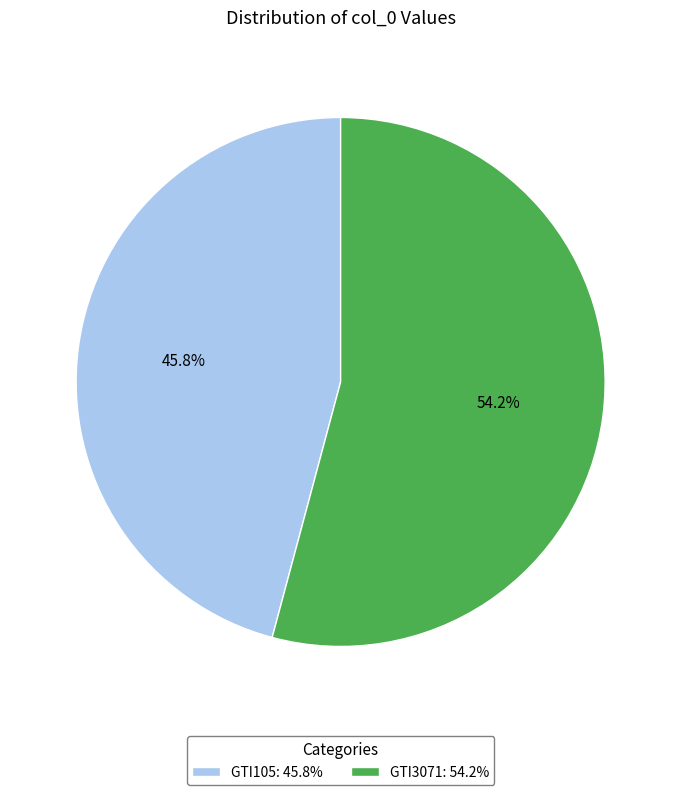

How many slices are in this pie chart?

2